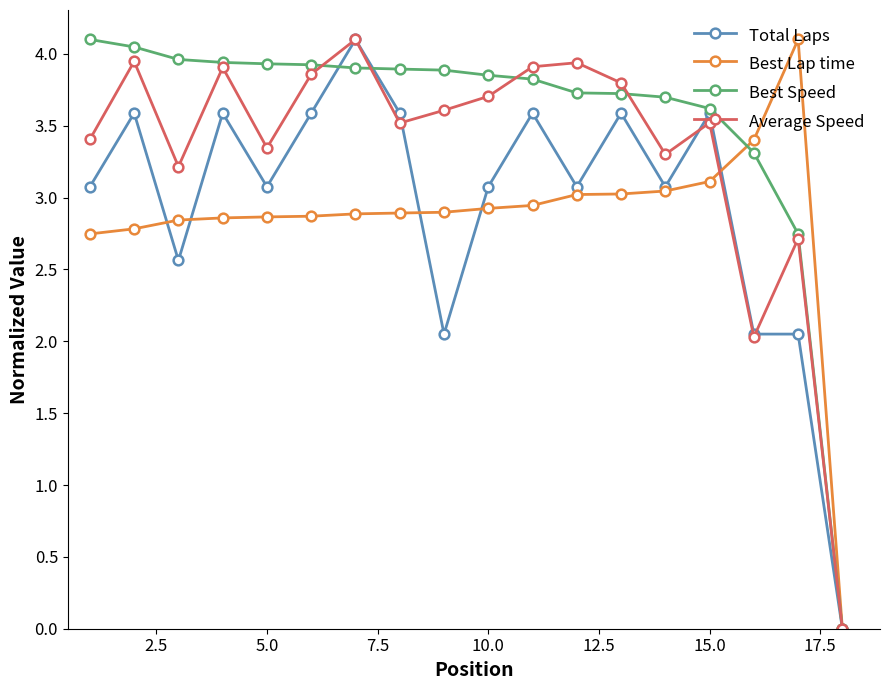

What is the highest value of the Best Speed series?

4.1